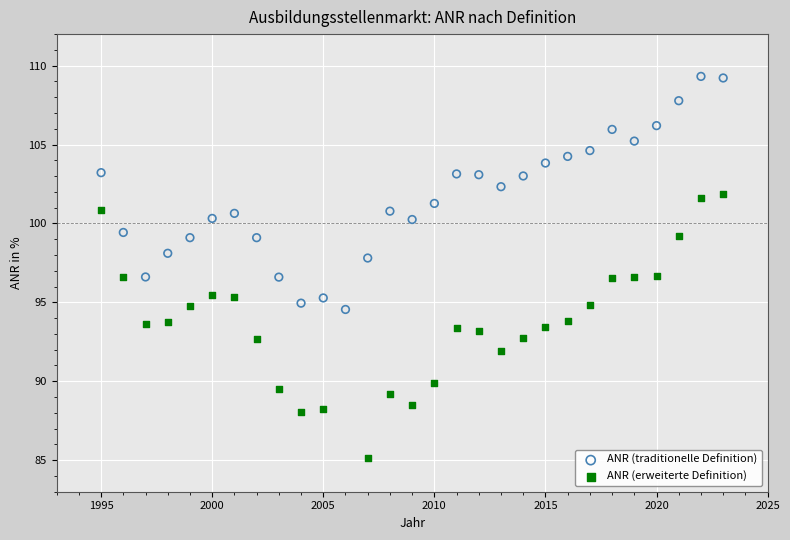

Which series contains the highest Y value?

ANR (traditionelle Definition)